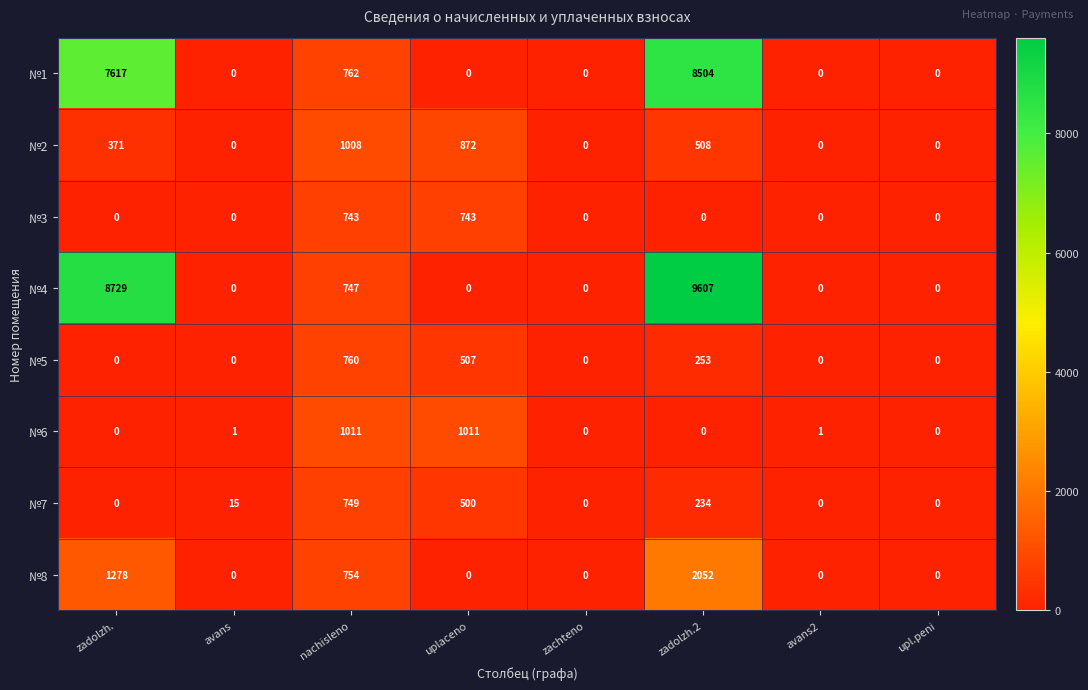

Which category has the highest value in the №8 series?

zadolzh.2